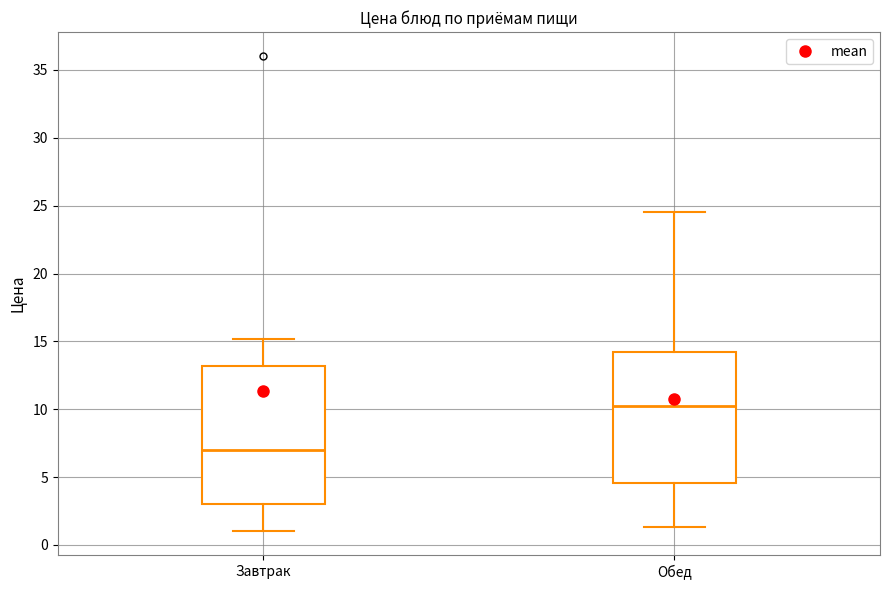

Which box has the lowest median line?

Завтрак